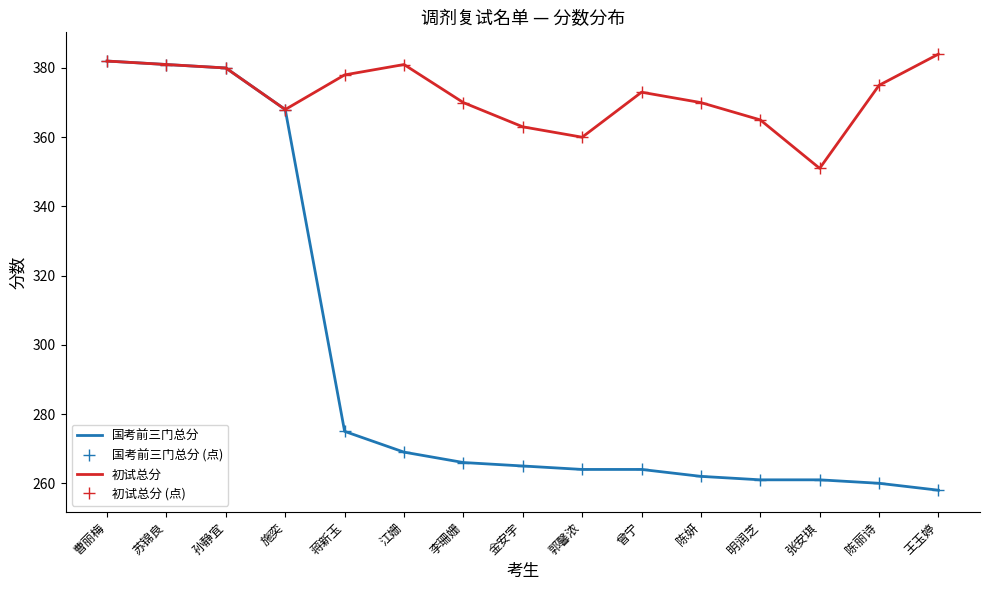

Between 金安宇 and 郭馨浓, which series saw the biggest shift?

初试总分